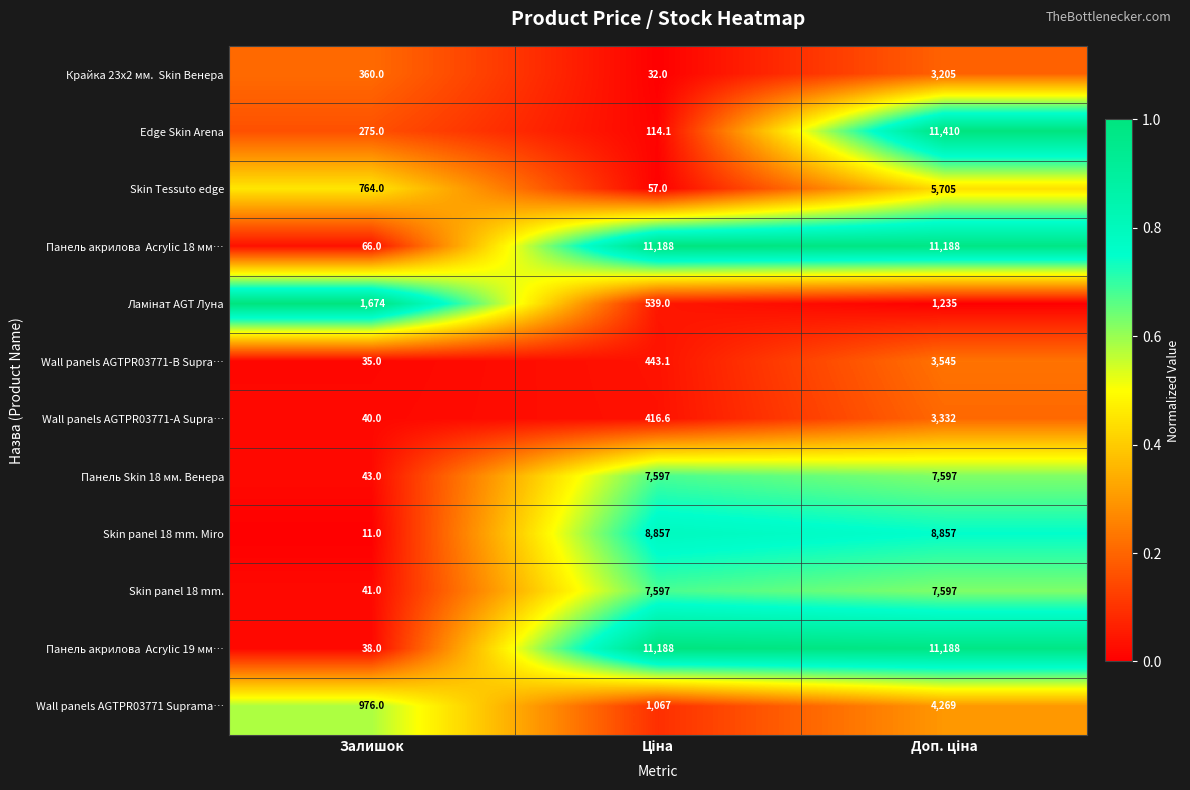

Which series has the widest spread of values?

Edge Skin Arena